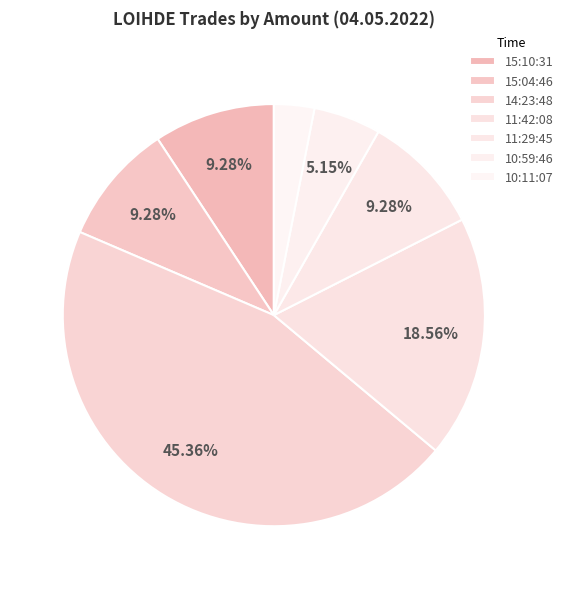

Does 15:10:31 represent more than half of the total?

No